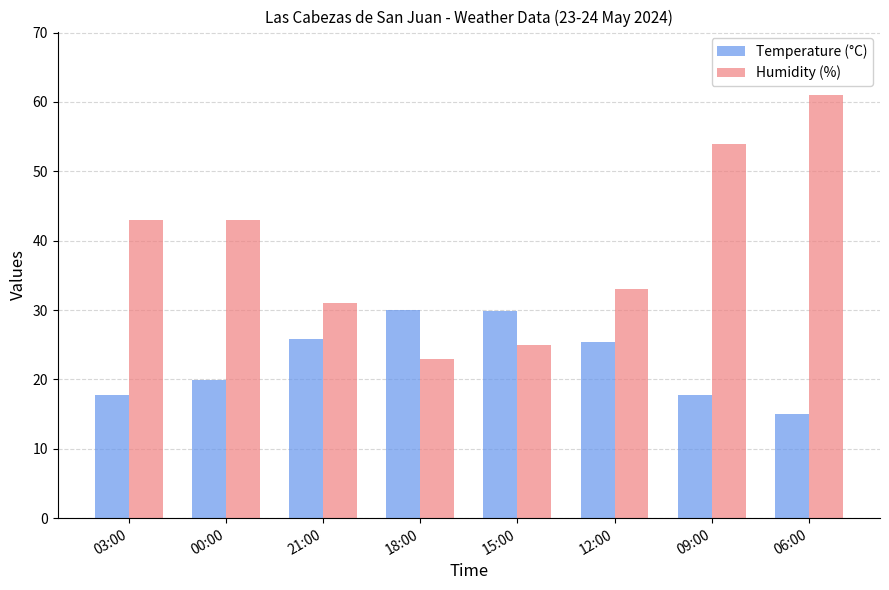

What is the highest value of the Temperature (°C) series?

30.0